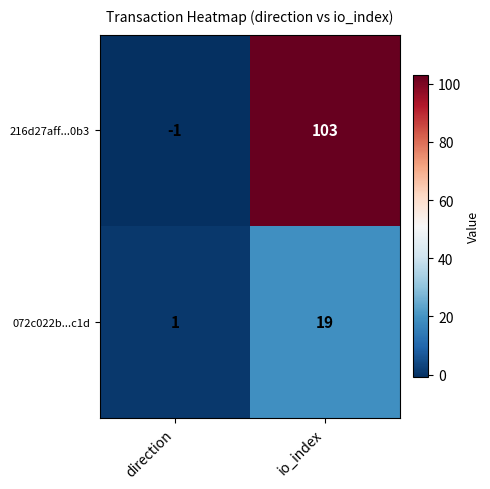

Is it true that 072c022b...c1d equals 19 at io_index?

True